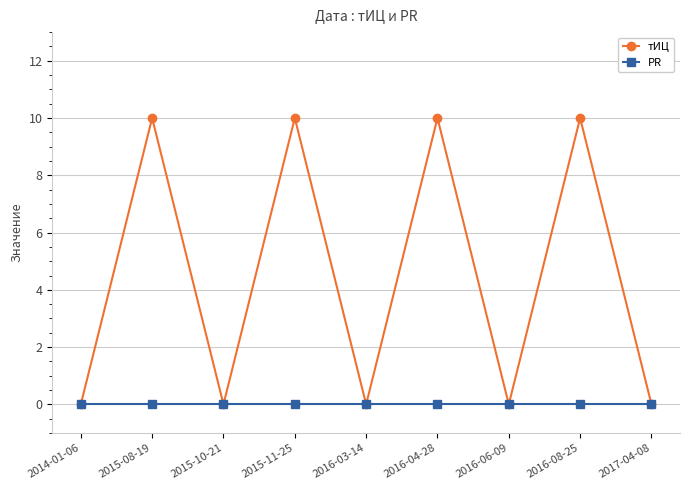

What position from the left is 2014-01-06?

1